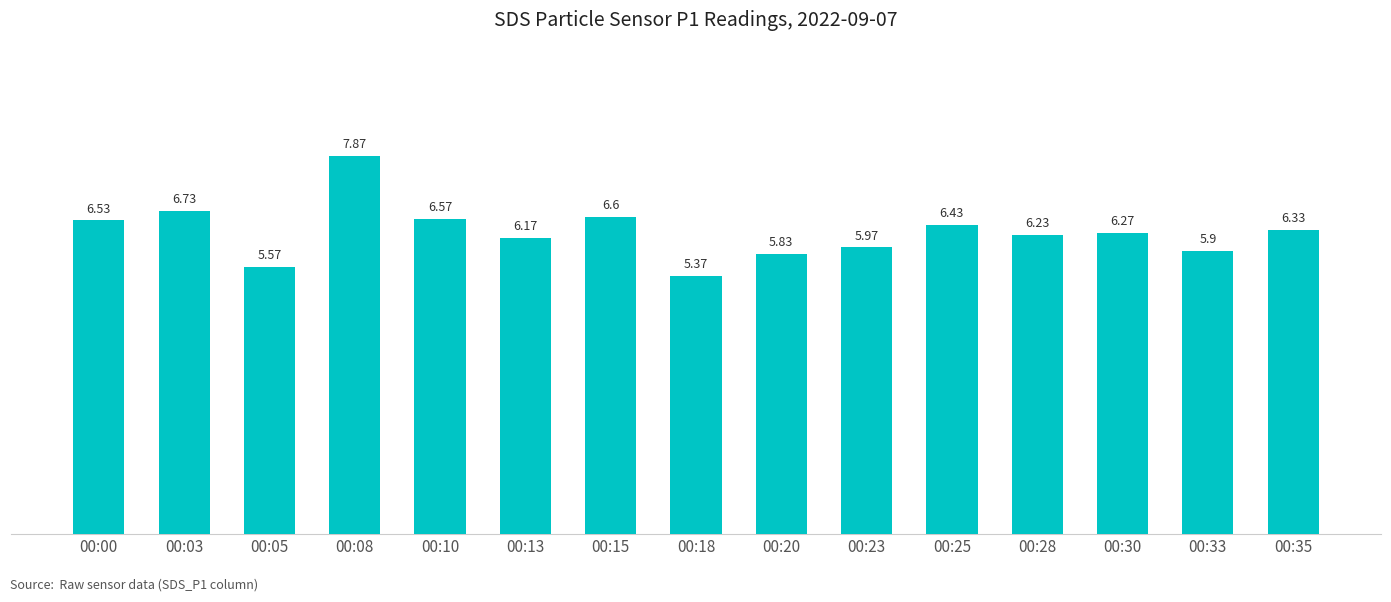

What is the difference between the second highest and minimum values?

1.4